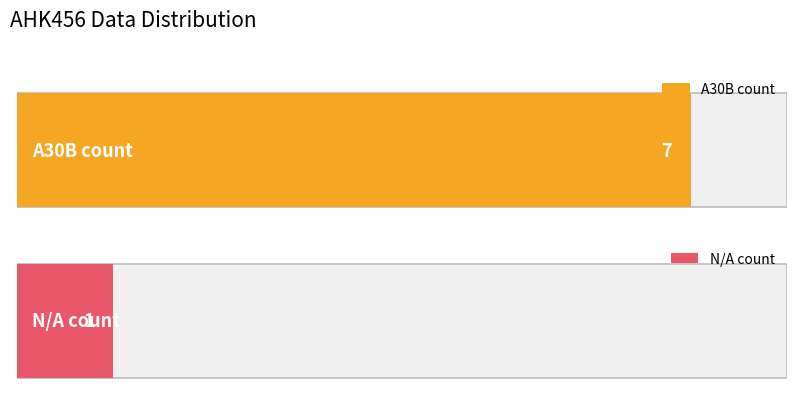

List the labels in order of N/A value, largest first.

AHK456 Count (A30B), AHK456 Count (N/A)